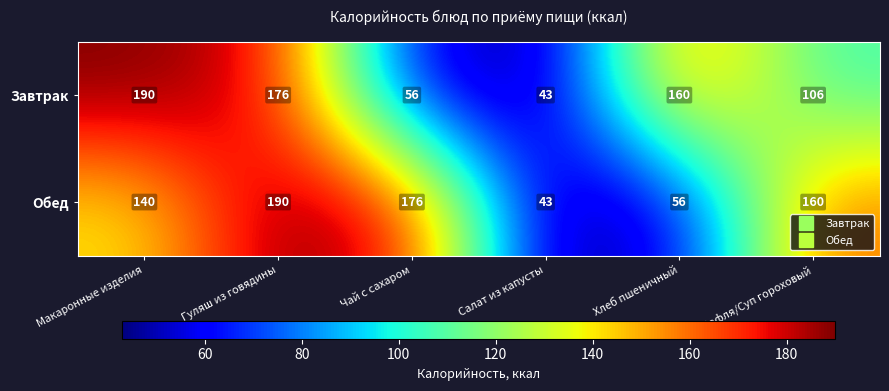

Reading left to right, what are all the values shown in this chart?

Завтрак: Макаронные изделия=190	Гуляш из говядины=176	Чай с сахаром=56	Салат из капусты=43	Хлеб пшеничный=160	Вафля/Суп гороховый=106
Обед: Макаронные изделия=140	Гуляш из говядины=190	Чай с сахаром=176	Салат из капусты=43	Хлеб пшеничный=56	Вафля/Суп гороховый=160